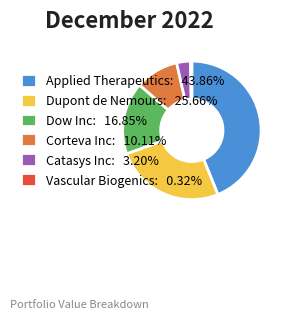

Approximately how many times larger is the value at Dupont de Nemours: 25.66% compared to Corteva Inc: 10.11%?

2.5